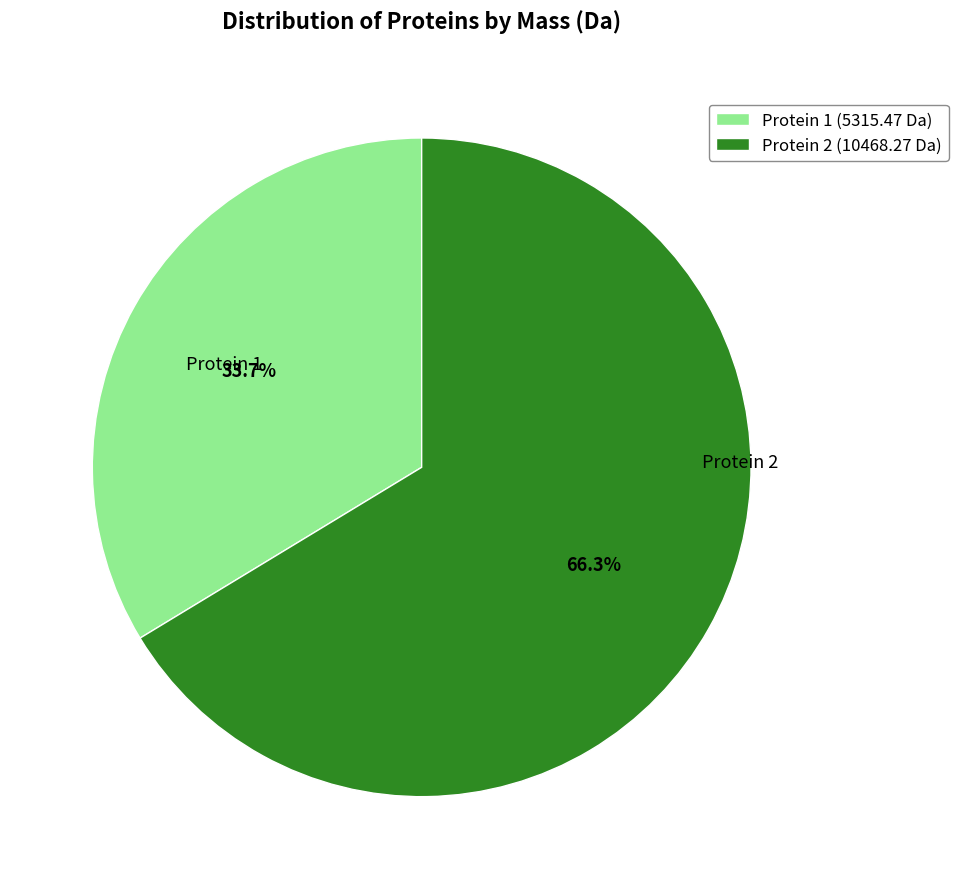

What percentage is NOT represented by Protein 2 (10468.27 Da)?

33.7%